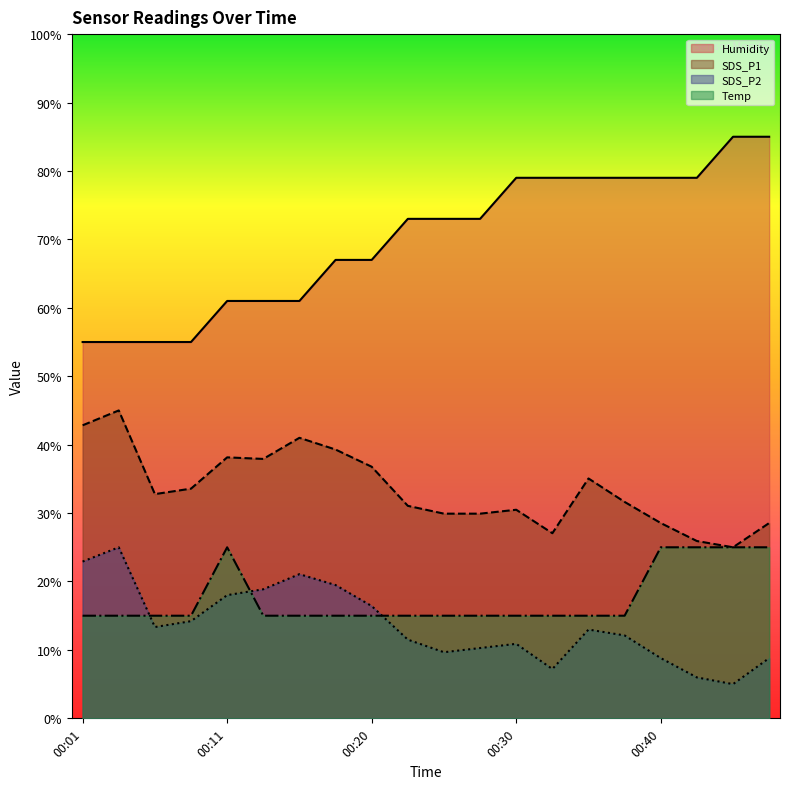

What is the sum of all SDS_P2 values?

272.5